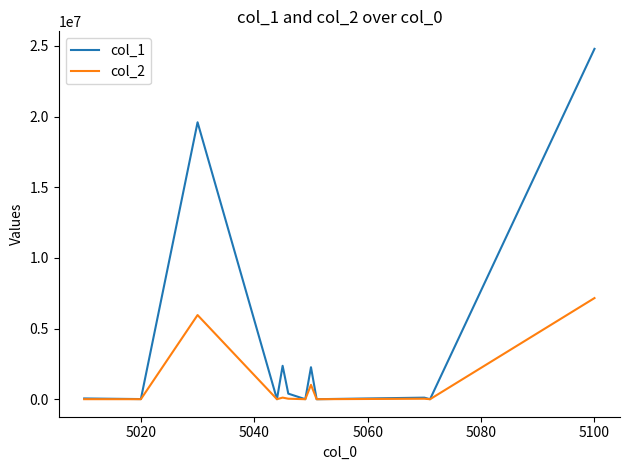

Which series has the largest total across all categories?

col_1